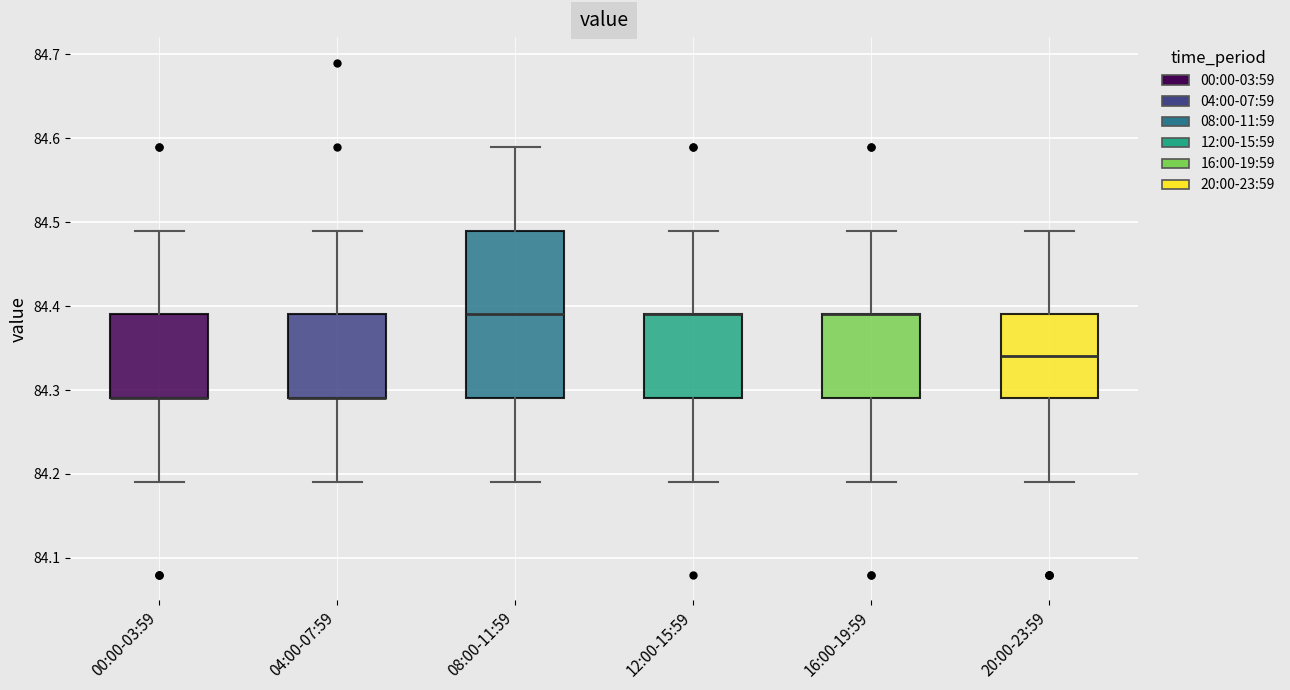

Reading left to right, read every box against the y-axis: the position of its median line, the range the box covers, and the ends of its whiskers. The values are not printed on the chart, so give them approximately, as read against the axis.

00:00-03:59: median 84.29 (drawn on the box's lower edge), box 84.29 to 84.39, whiskers 84.19 to 84.49
04:00-07:59: median 84.29 (drawn on the box's lower edge), box 84.29 to 84.39, whiskers 84.19 to 84.49
08:00-11:59: median 84.39, box 84.29 to 84.49, whiskers 84.19 to 84.59
12:00-15:59: median 84.39 (drawn on the box's upper edge), box 84.29 to 84.39, whiskers 84.19 to 84.49
16:00-19:59: median 84.39 (drawn on the box's upper edge), box 84.29 to 84.39, whiskers 84.19 to 84.49
20:00-23:59: median 84.34, box 84.29 to 84.39, whiskers 84.19 to 84.49